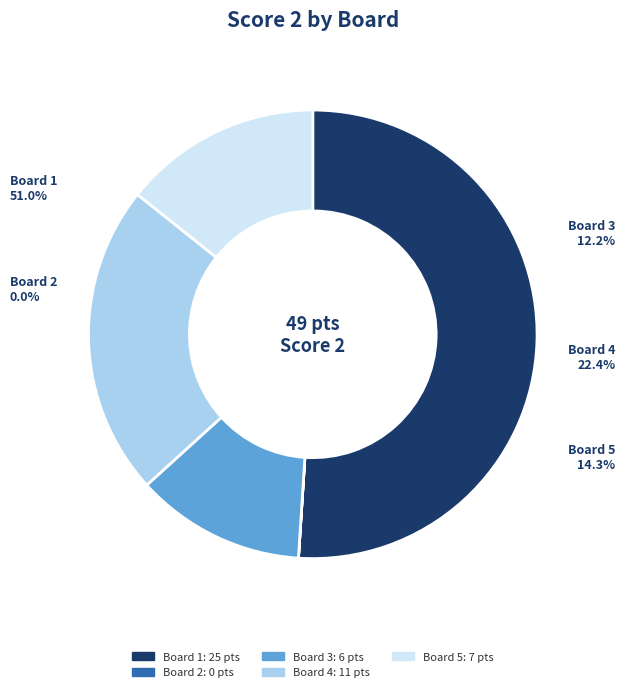

Does Board 4 represent more than half of the total?

No